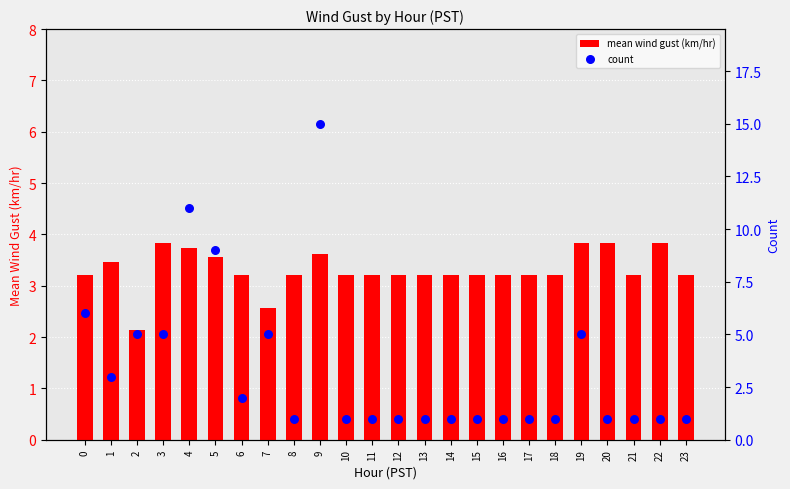

At how many categories does at least one series exceed 14?

1